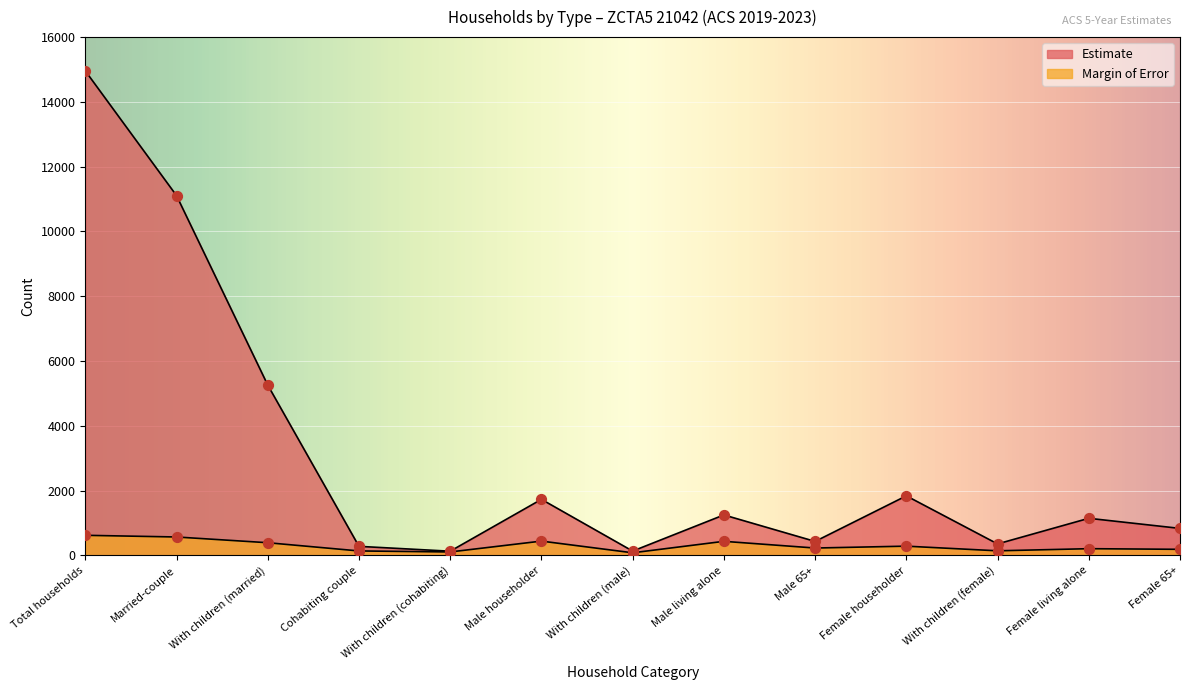

What are all the series names shown in the legend?

Estimate, Margin of Error